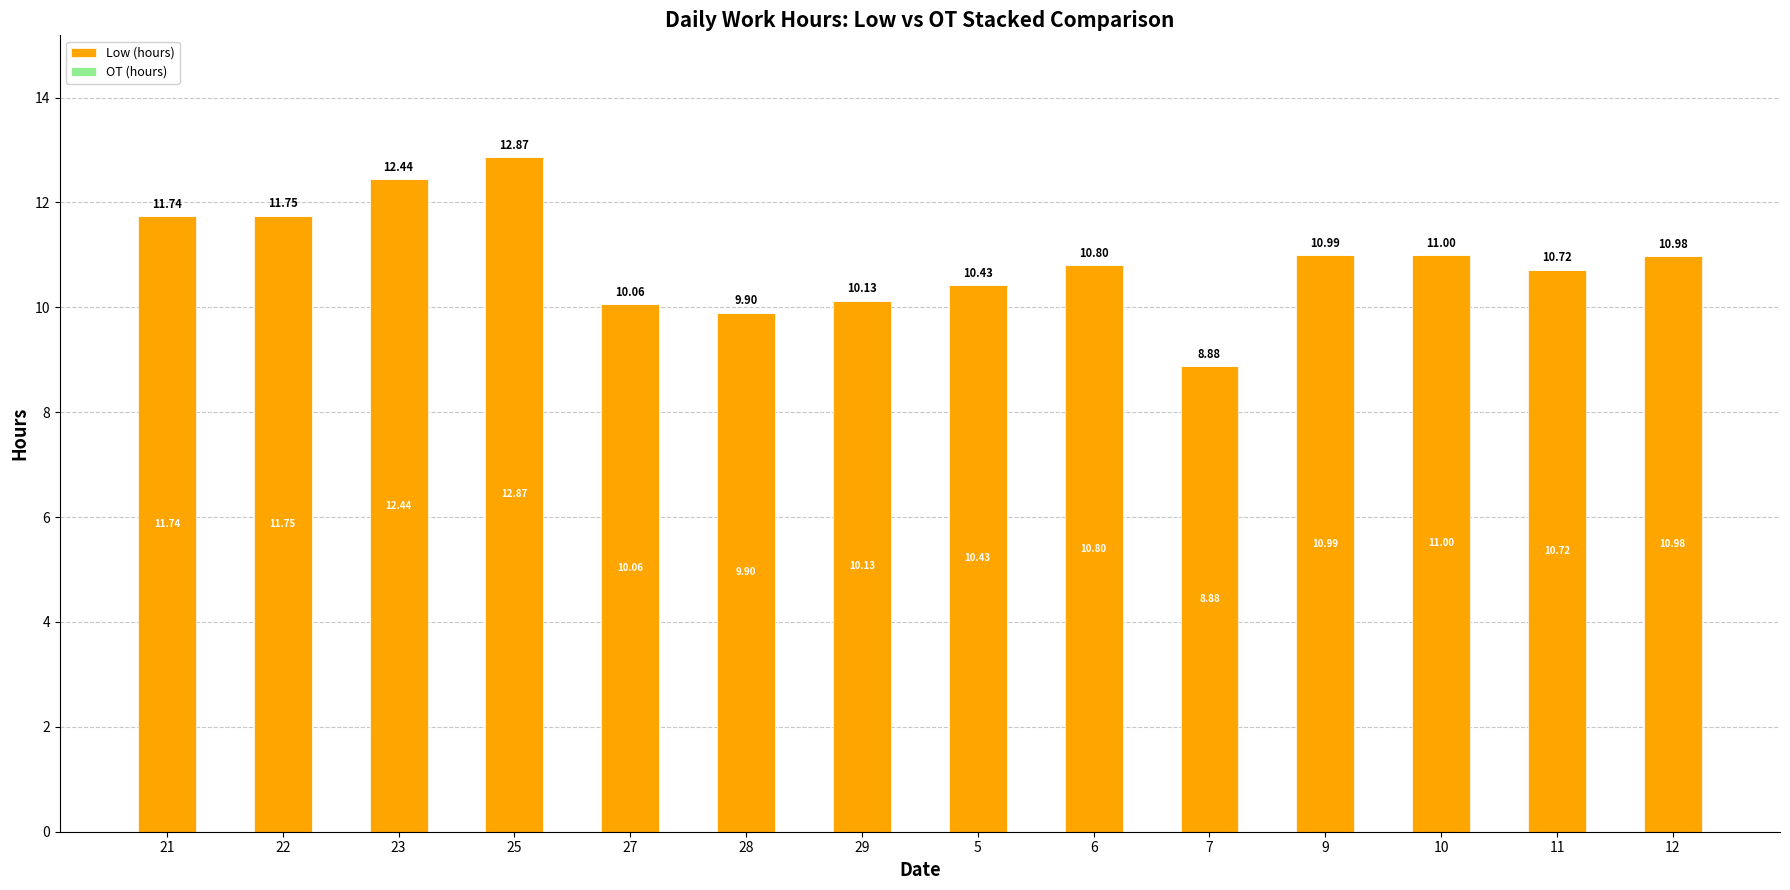

What position from the left is 29?

7